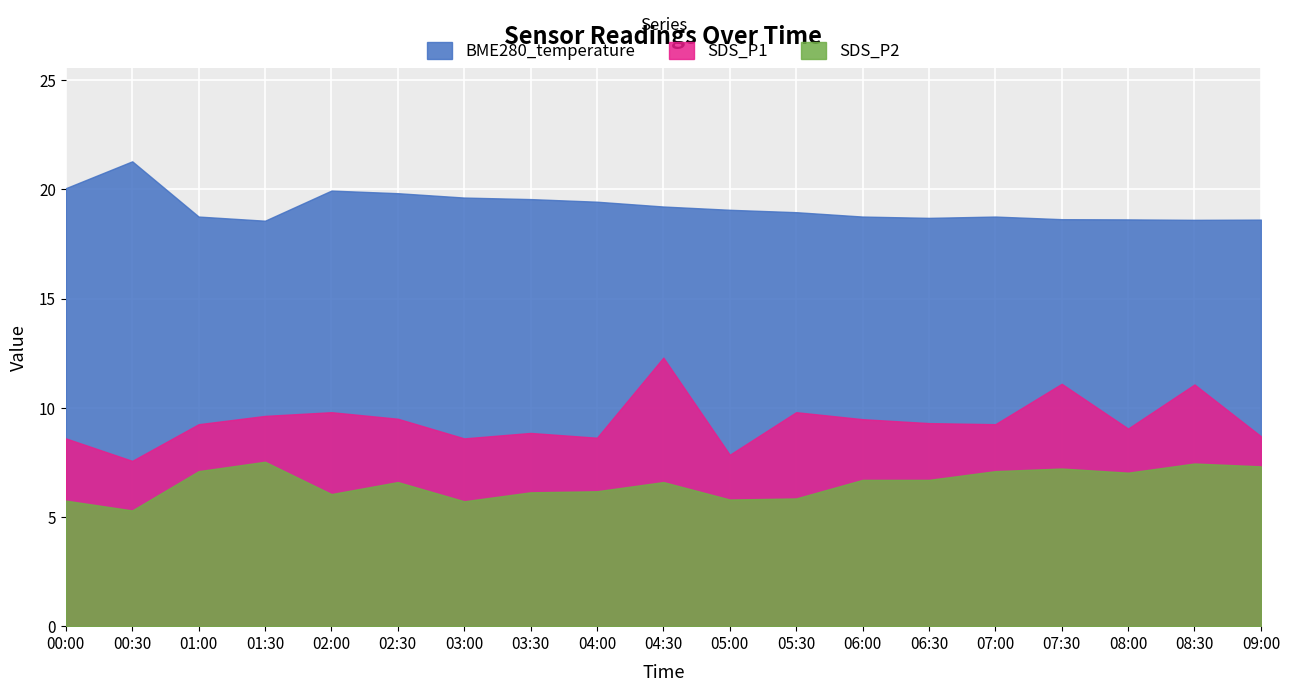

At which category is the sum across all series the highest?

04:30